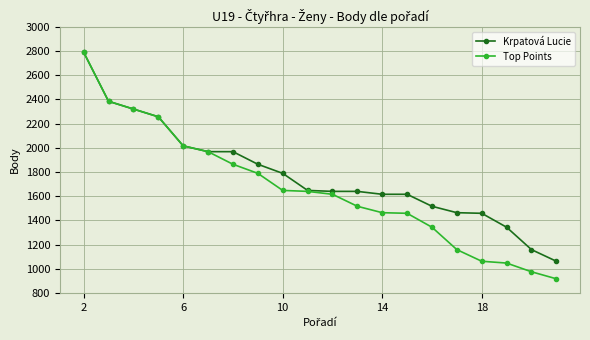

List the series in order of their overall mean, lowest first.

Top Points, Krpatová Lucie